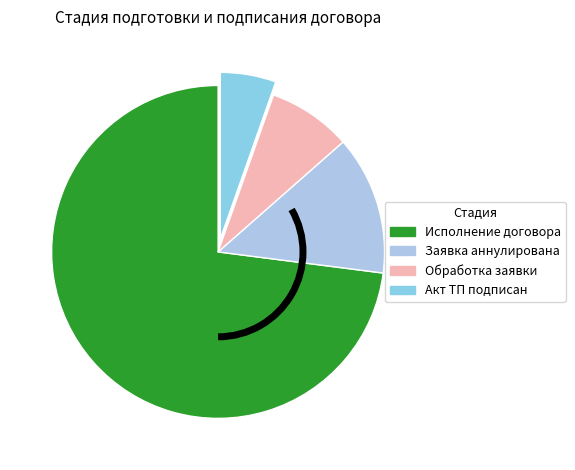

Combined, do Исполнение договора and Обработка заявки account for over 50%?

Yes